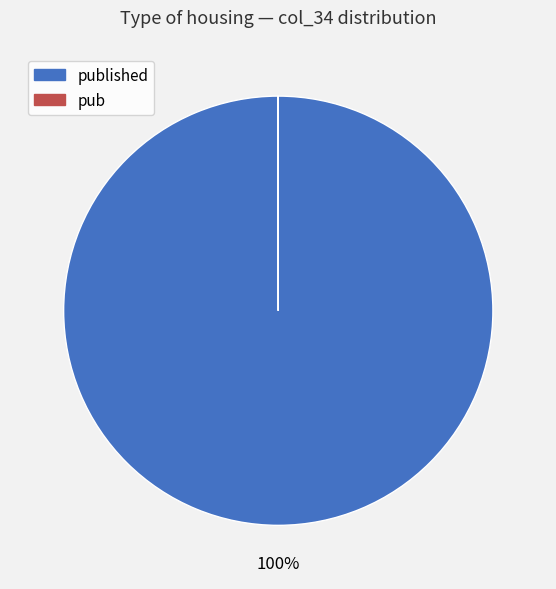

Is there any slice that represents more than half of the pie?

Yes